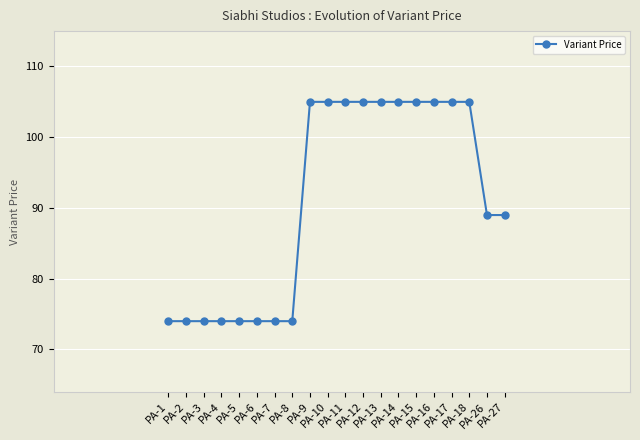

What is the value of the 9th point from the left?

105